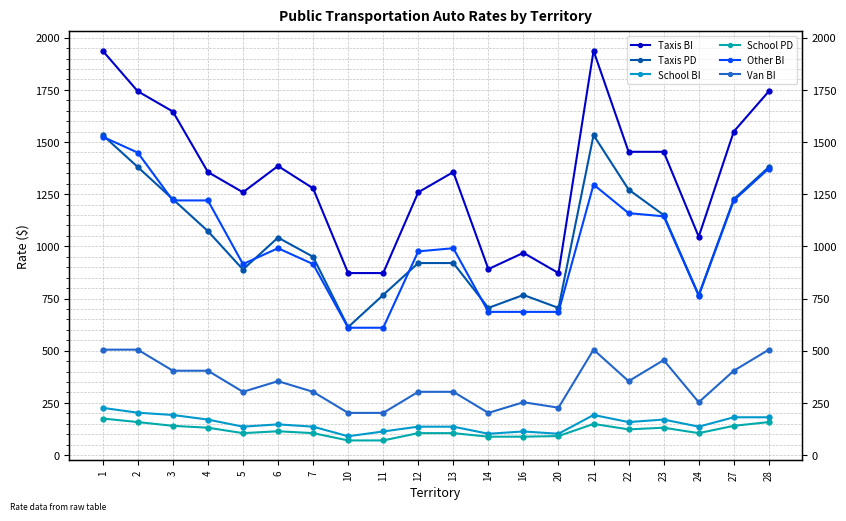

Reading left to right, what are all the values shown in this chart?

Taxis BI: 1=1937	2=1743	3=1646	4=1356	5=1259	6=1385	7=1278	10=872	11=872	12=1259	13=1356	14=891	16=969	20=872	21=1937	22=1453	23=1453	24=1046	27=1550	28=1743
Taxis PD: 1=1533	2=1380	3=1226	4=1073	5=889	6=1042	7=950	10=613	11=767	12=920	13=920	14=705	16=767	20=705	21=1533	22=1272	23=1150	24=767	27=1226	28=1380
School BI: 1=226	2=203	3=192	4=170	5=136	6=147	7=136	10=90	11=113	12=136	13=136	14=102	16=113	20=102	21=192	22=158	23=170	24=136	27=181	28=181
School PD: 1=175	2=158	3=140	4=131	5=105	6=114	7=105	10=70	11=70	12=105	13=105	14=88	16=88	20=91	21=149	22=123	23=131	24=105	27=140	28=158
Other BI: 1=1525	2=1449	3=1220	4=1220	5=915	6=991	7=915	10=610	11=610	12=976	13=991	14=686	16=686	20=686	21=1296	22=1159	23=1144	24=763	27=1220	28=1373
Van BI: 1=505	2=505	3=404	4=404	5=303	6=354	7=303	10=202	11=202	12=303	13=303	14=202	16=253	20=227	21=505	22=354	23=455	24=253	27=404	28=505